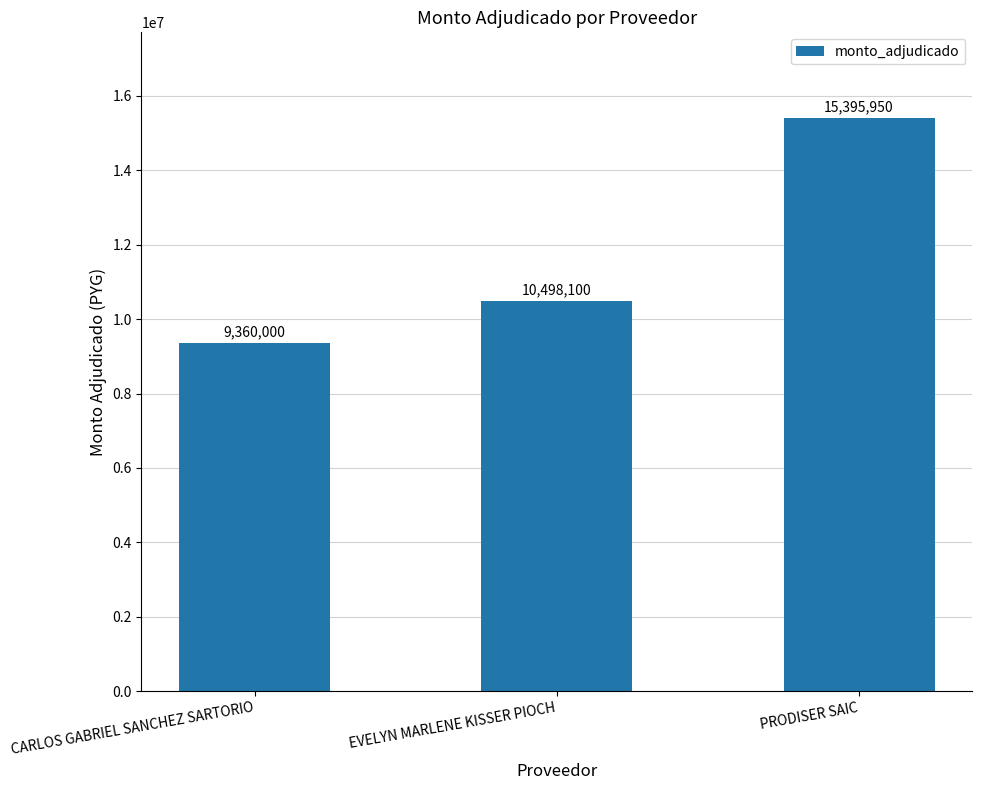

Count the values in the range 9360000 to 15395950.

3